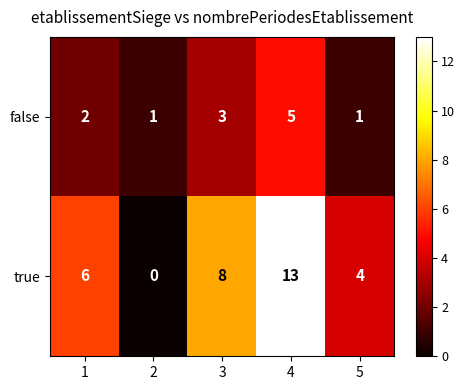

The true series shows 6 at 1. True or false?

True